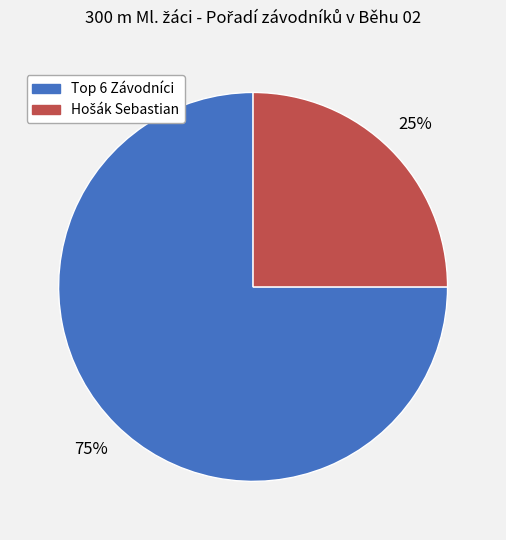

How many slices are in this pie chart?

2